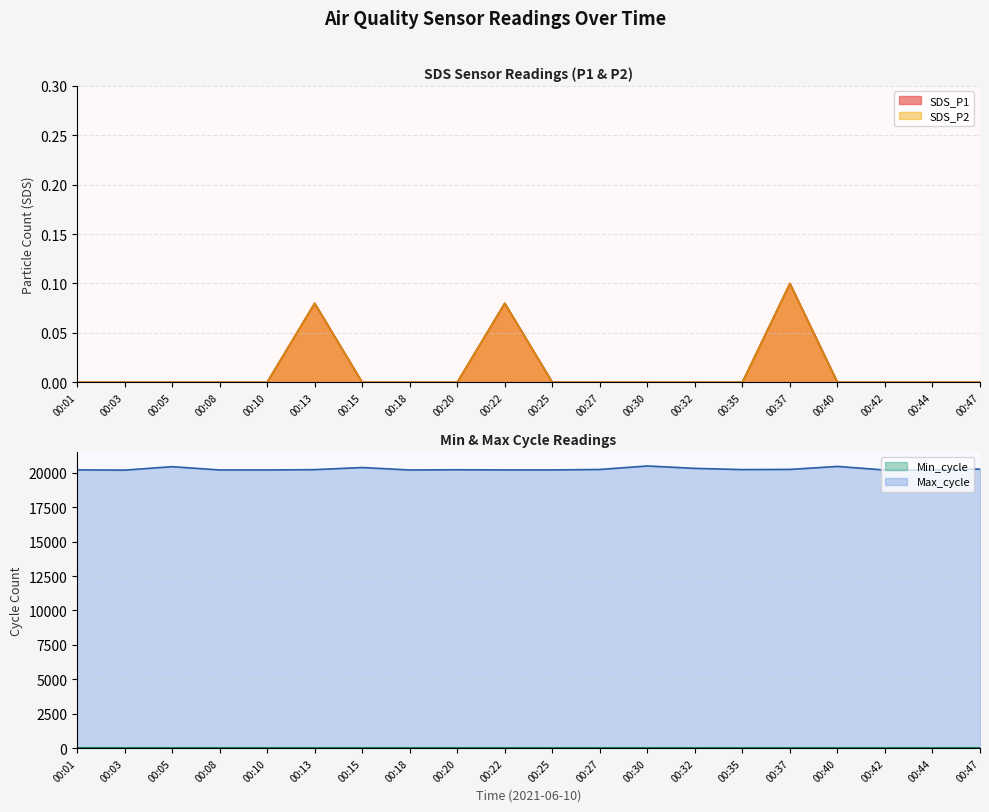

True or false: SDS_P1 has more than 2 points higher than both neighbors.

True